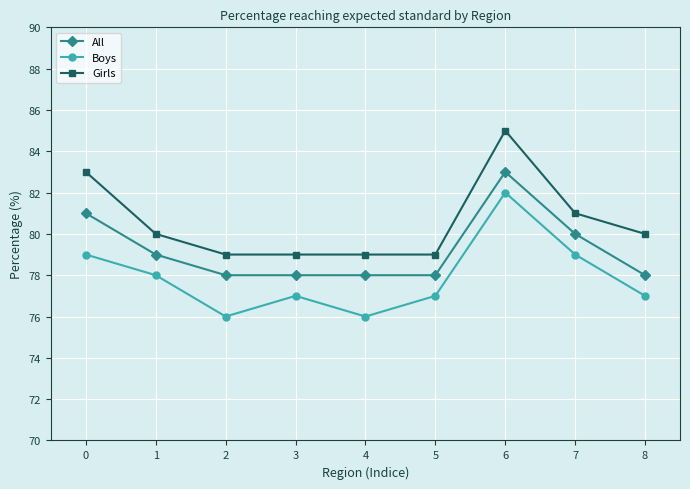

List the series in order of their peak value, lowest first.

Boys, All, Girls